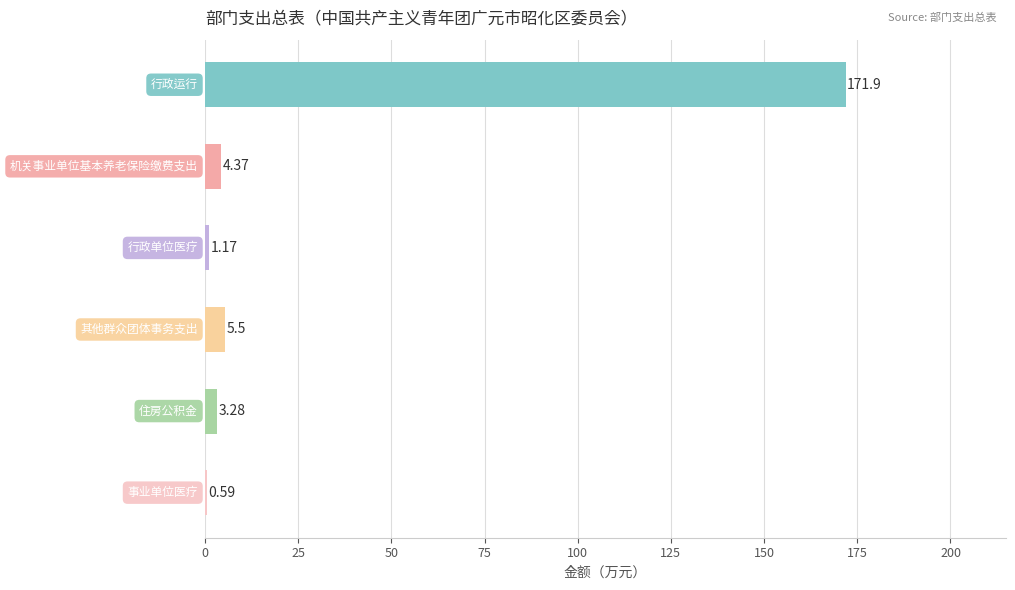

How many data points are above 4?

3